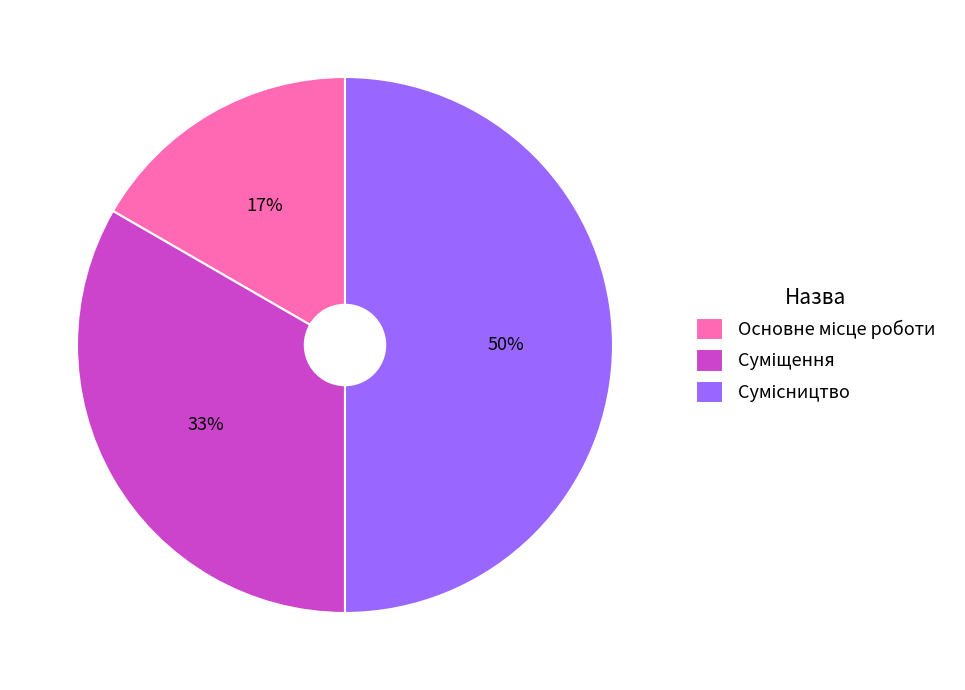

To the nearest percent, what is the average slice percentage?

33%